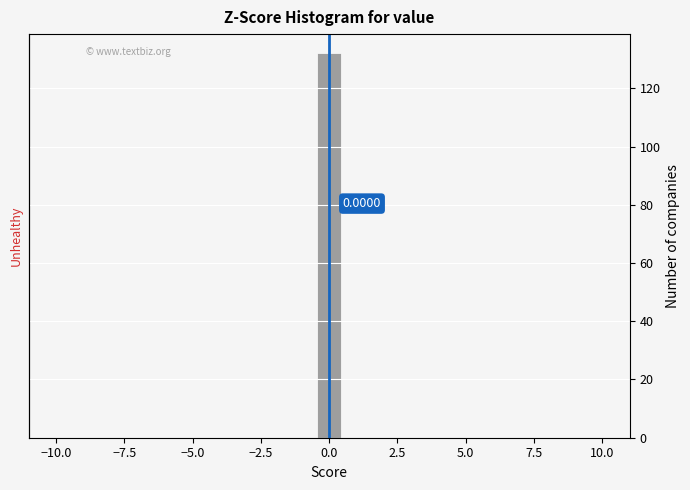

Around what value on the x-axis is the tallest bar? Give the approximate position of its centre, as read against the axis.

0.0